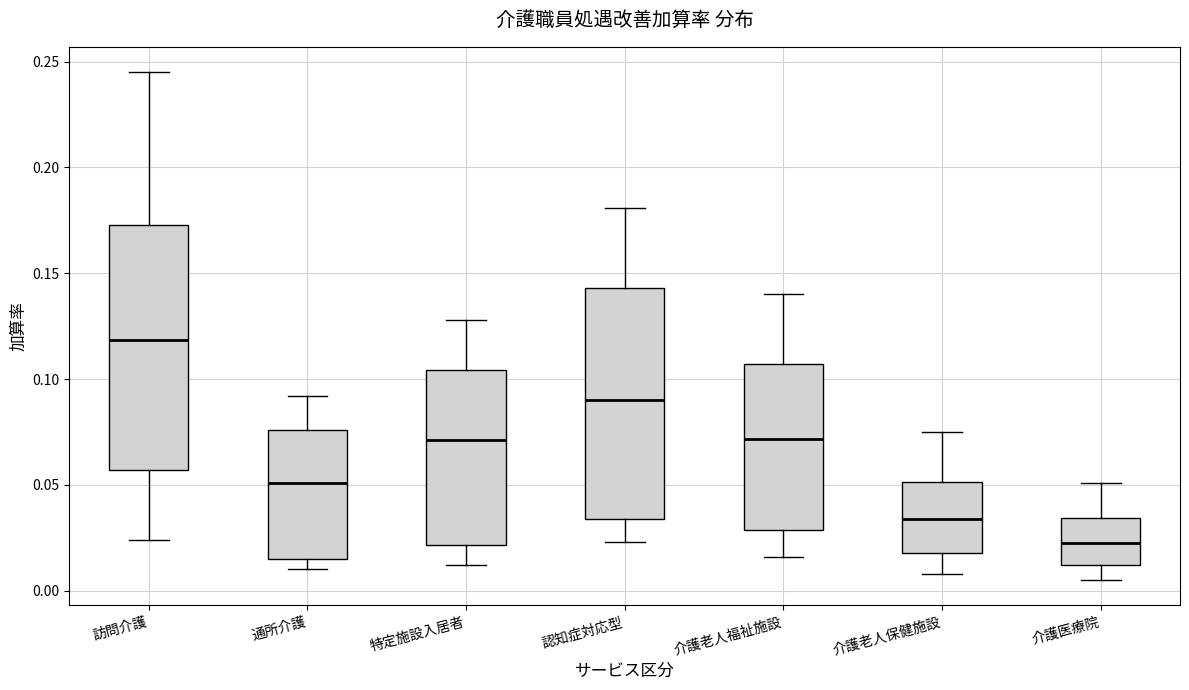

Which box's median line is the highest?

訪問介護